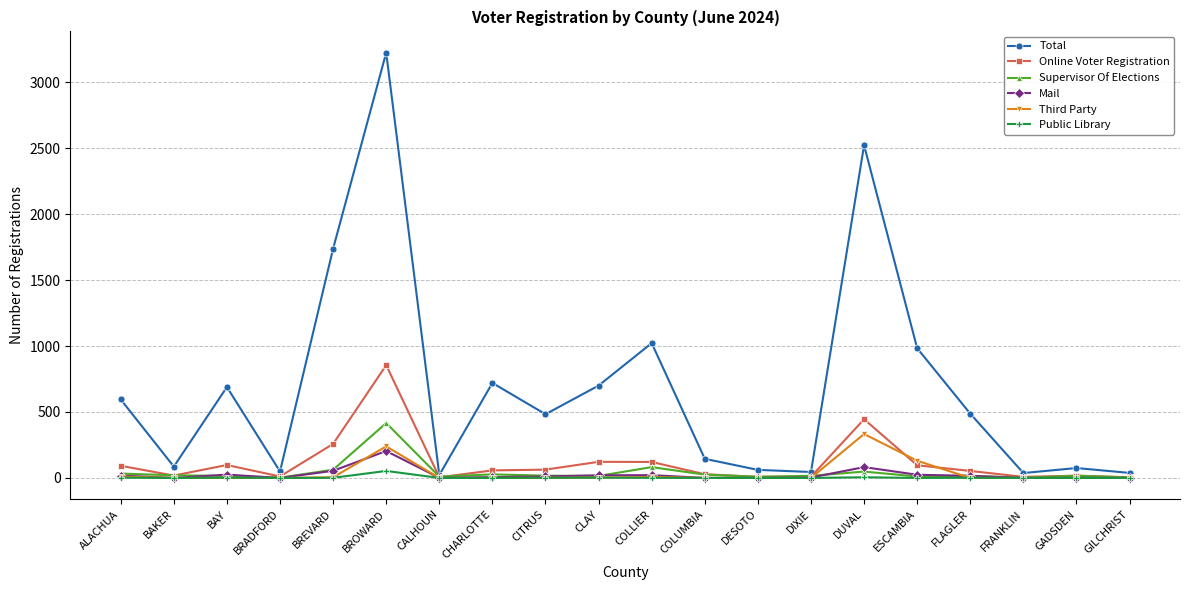

The value of Supervisor Of Elections at DUVAL is 48. True or false?

True